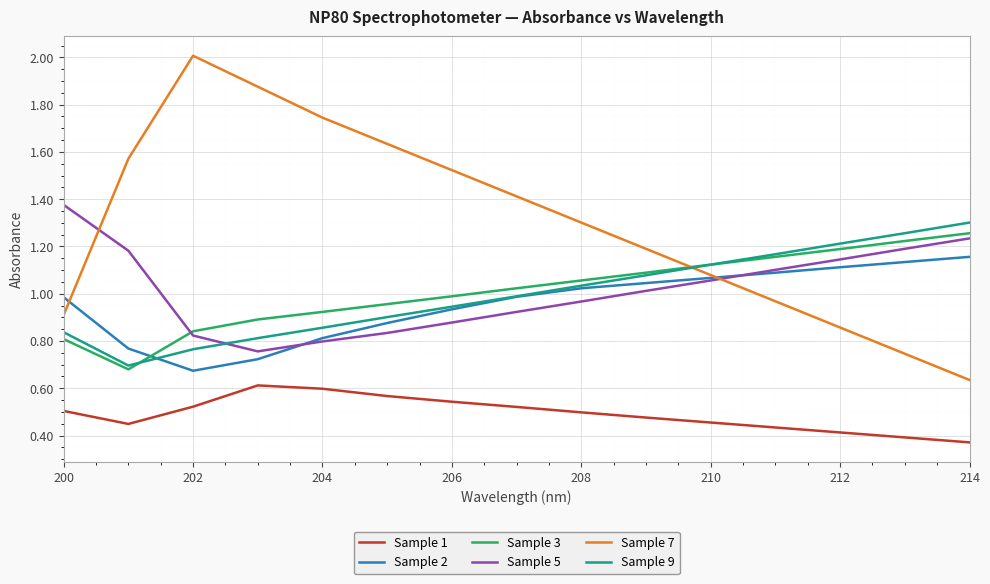

Which series has the largest total across all categories?

Sample 7